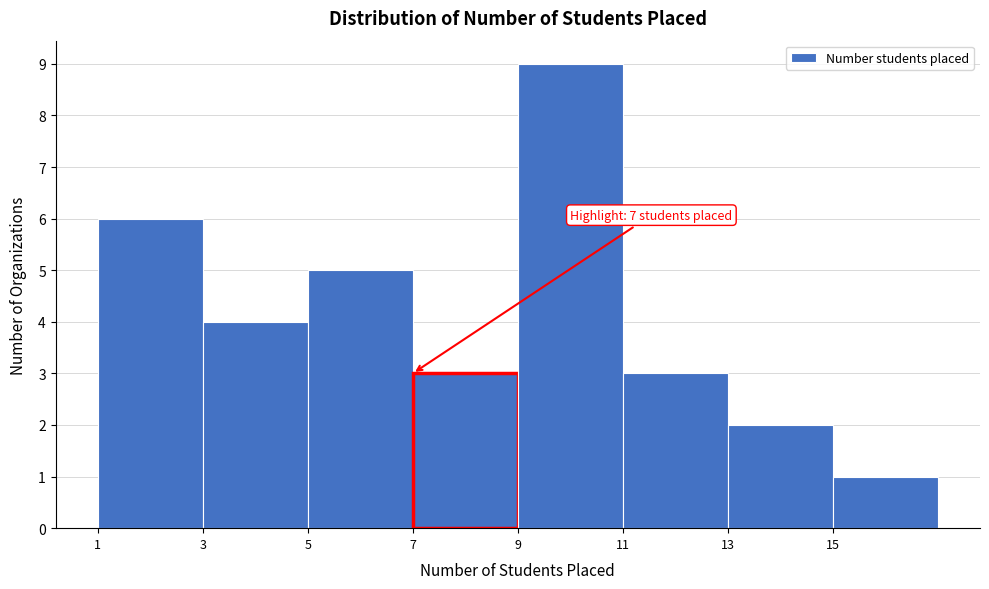

Which range on the x-axis has the tallest bar?

9 to 11